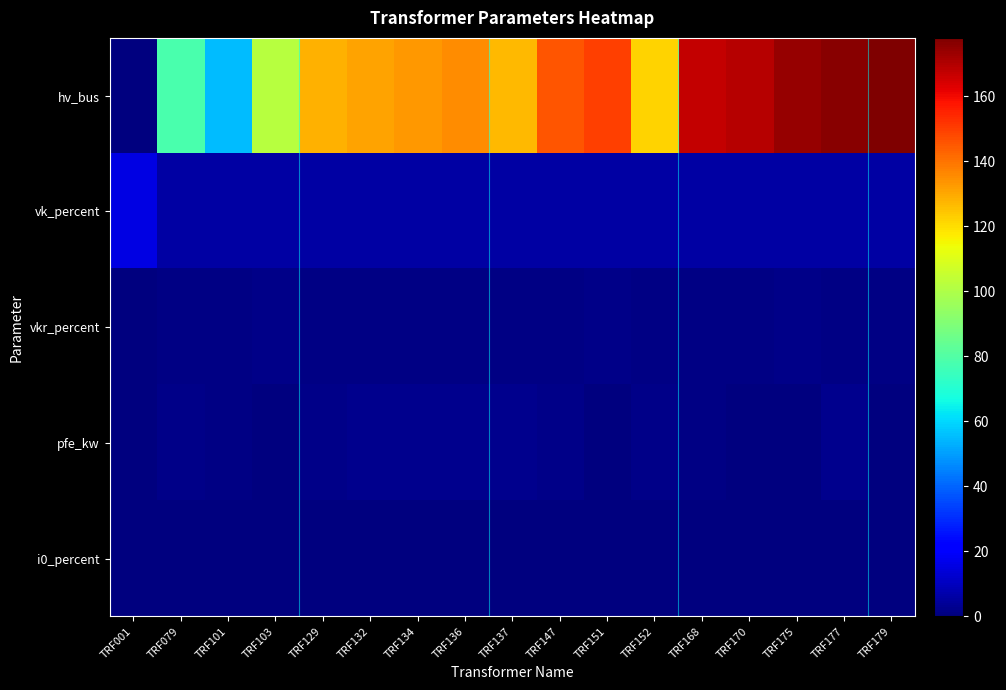

Reading left to right, list all the values displayed in this chart.

hv_bus: TRF001=0.0	TRF079=78.0	TRF101=55.0	TRF103=102.0	TRF129=128.0	TRF132=131.0	TRF134=133.0	TRF136=135.0	TRF137=127.0	TRF147=146.0	TRF151=150.0	TRF152=122.0	TRF168=167.0	TRF170=169.0	TRF175=174.0	TRF177=176.0	TRF179=178.0
vk_percent: TRF001=15.8	TRF079=6.0	TRF101=6.0	TRF103=6.0	TRF129=6.0	TRF132=6.0	TRF134=6.0	TRF136=6.0	TRF137=6.0	TRF147=6.0	TRF151=6.0	TRF152=6.0	TRF168=6.0	TRF170=6.0	TRF175=6.0	TRF177=6.0	TRF179=6.0
vkr_percent: TRF001=0.1	TRF079=1.2	TRF101=1.1	TRF103=1.6	TRF129=1.2	TRF132=1.0	TRF134=0.9	TRF136=0.9	TRF137=1.0	TRF147=1.2	TRF151=1.6	TRF152=1.2	TRF168=1.1	TRF170=1.3	TRF175=1.6	TRF177=0.9	TRF179=1.3
pfe_kw: TRF001=0.3	TRF079=1.4	TRF101=1.3	TRF103=0.5	TRF129=1.4	TRF132=2.3	TRF134=2.7	TRF136=2.7	TRF137=2.3	TRF147=1.4	TRF151=0.5	TRF152=1.4	TRF168=1.3	TRF170=0.7	TRF175=0.5	TRF177=2.7	TRF179=0.7
i0_percent: TRF001=0.2	TRF079=0.3	TRF101=0.2	TRF103=0.3	TRF129=0.3	TRF132=0.2	TRF134=0.2	TRF136=0.2	TRF137=0.2	TRF147=0.3	TRF151=0.3	TRF152=0.3	TRF168=0.2	TRF170=0.3	TRF175=0.3	TRF177=0.2	TRF179=0.3